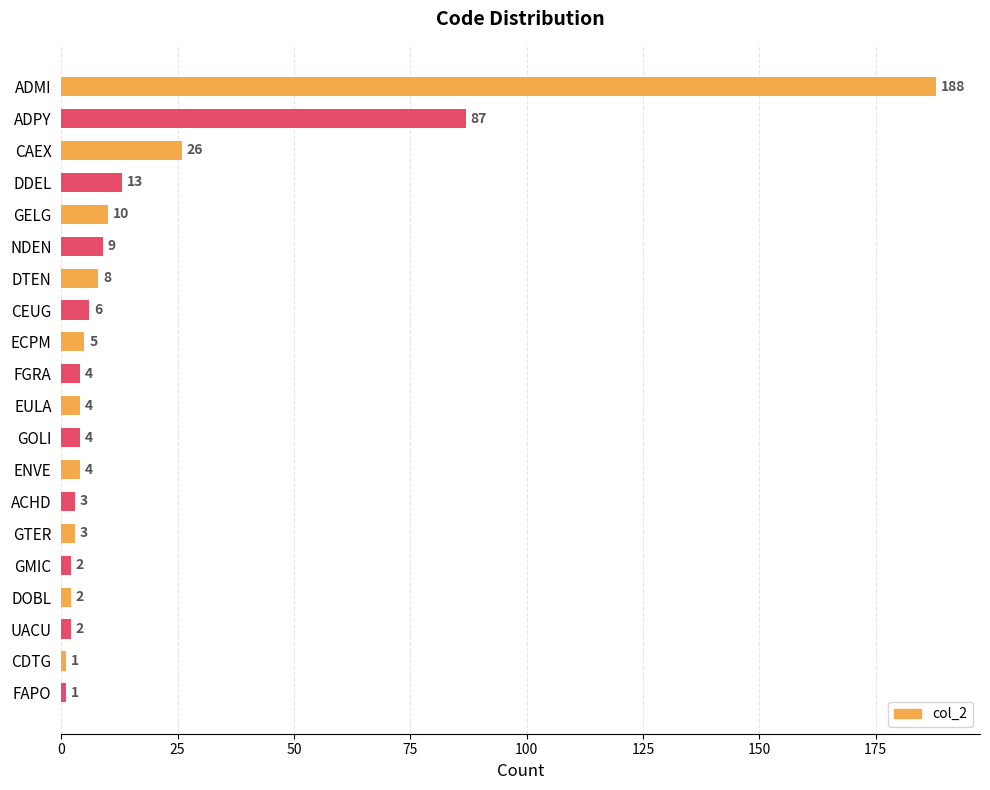

The chart shows a value of 4 at FGRA. True or false?

True